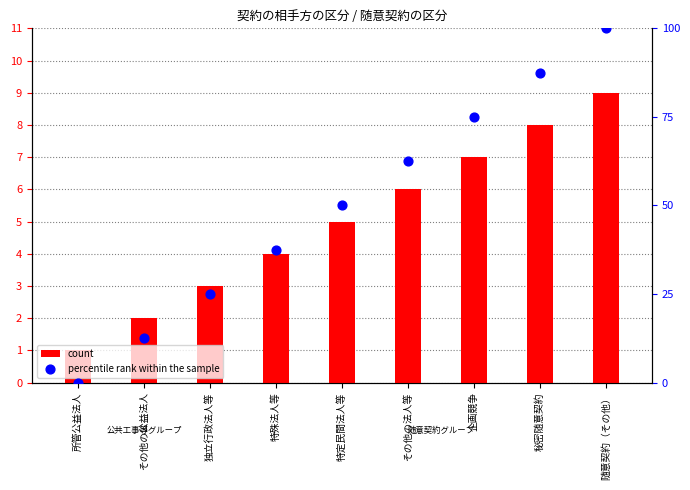

At how many categories does at least one series exceed 93?

1